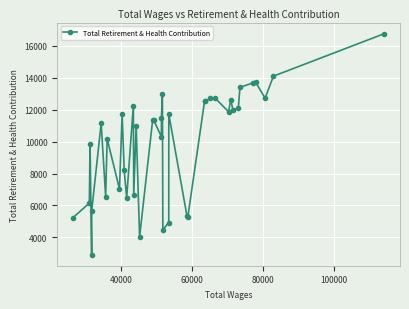

What is the value of the 15th point from the left?

10993